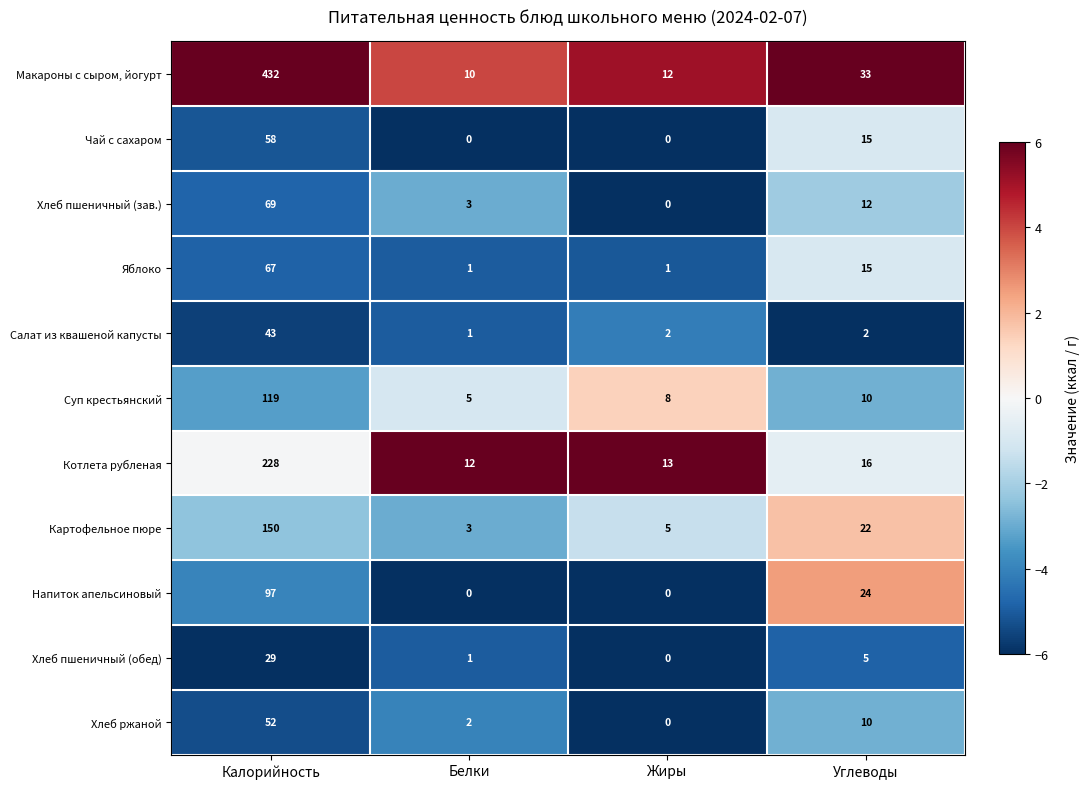

At which category is the sum across all series the highest?

Калорийность